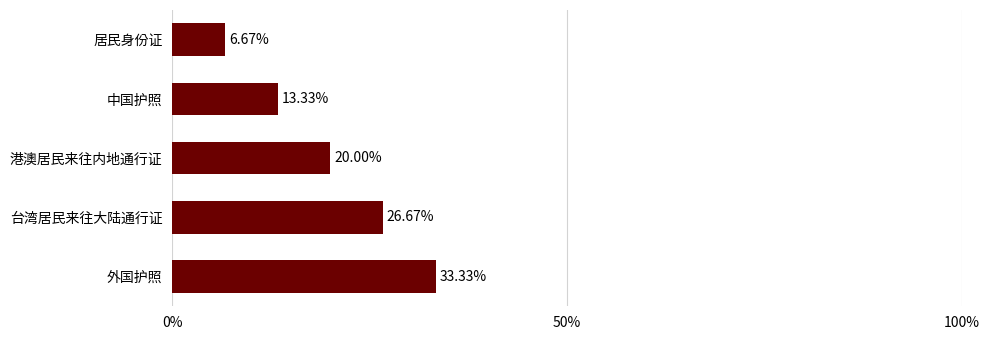

Count the number of data series in this chart.

1